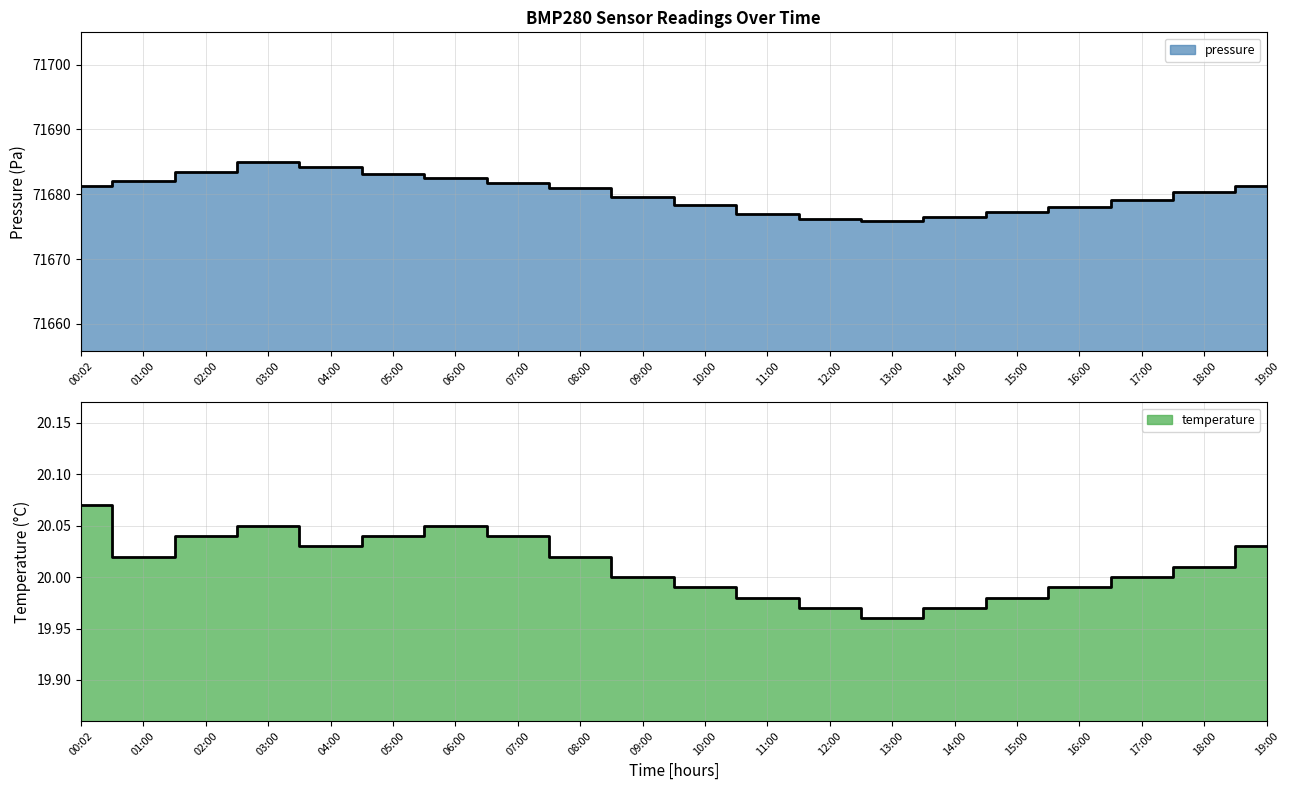

What is the total value across all series at 18:00?

71700.3